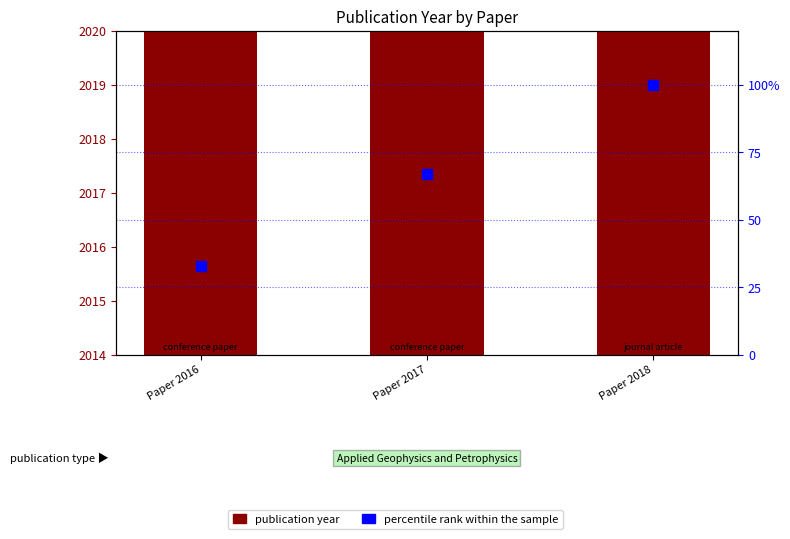

At which category is the sum across all series the highest?

Paper 2018